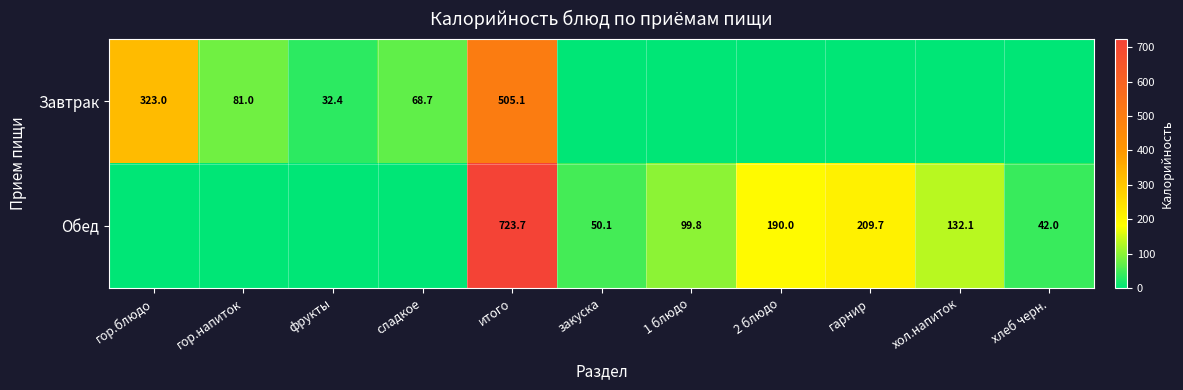

The Обед series shows 330.5 at итого. True or false?

False